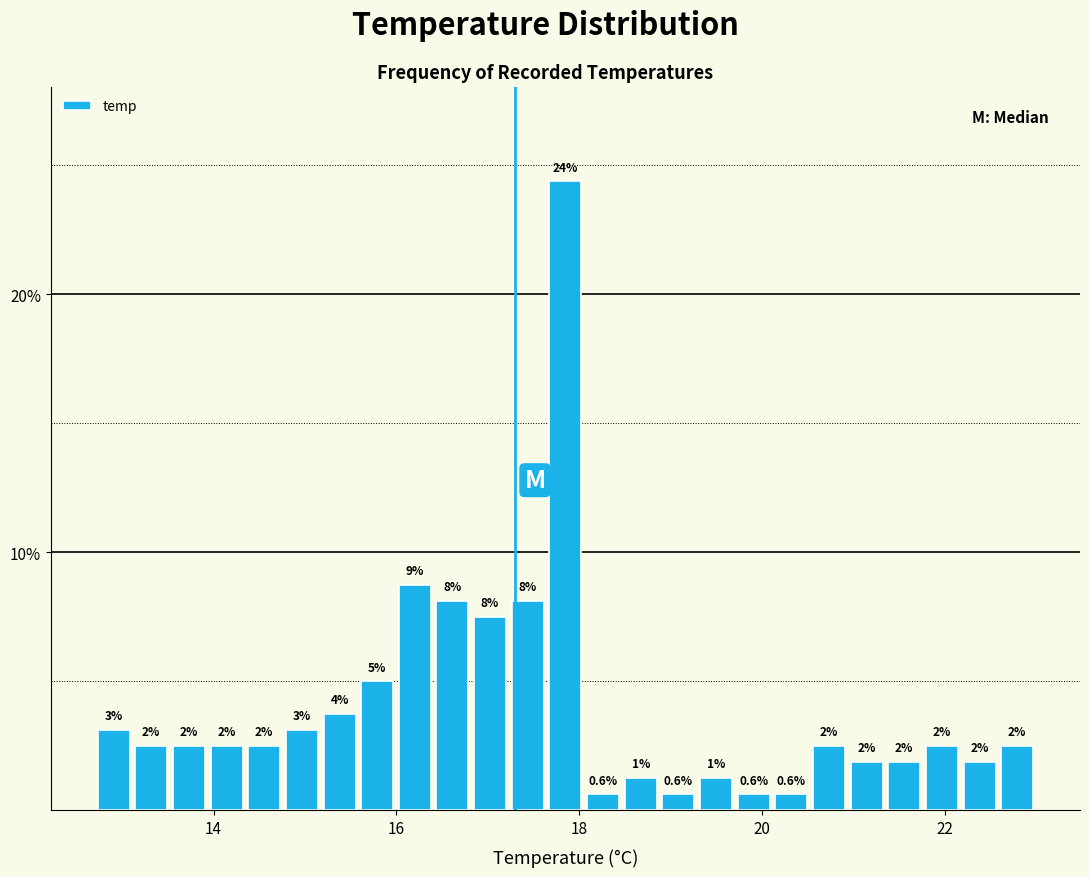

Read against the x-axis, roughly where is the centre of the tallest bar?

17.8